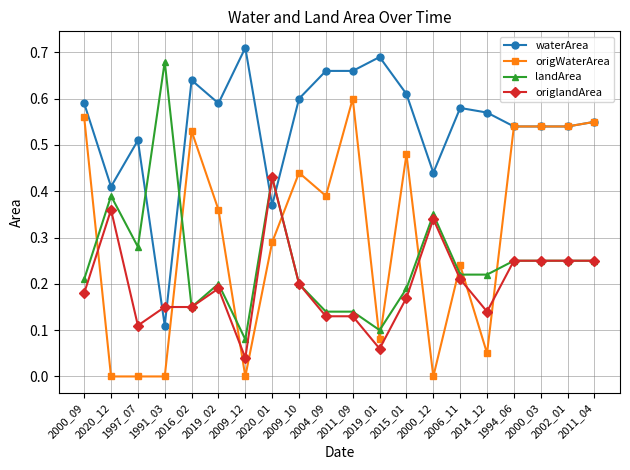

Between 2009_12 and 2015_01, which series saw the biggest shift?

origWaterArea